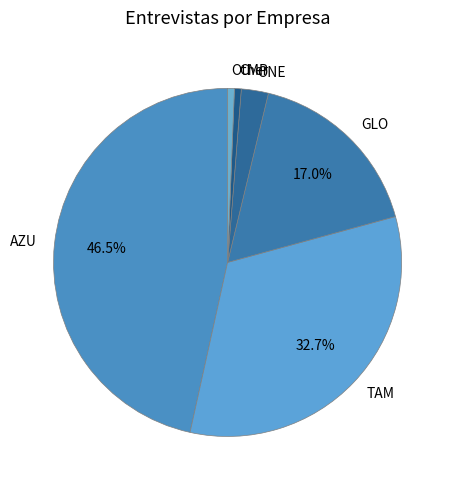

Is the sum of GLO and CMP greater than half?

No